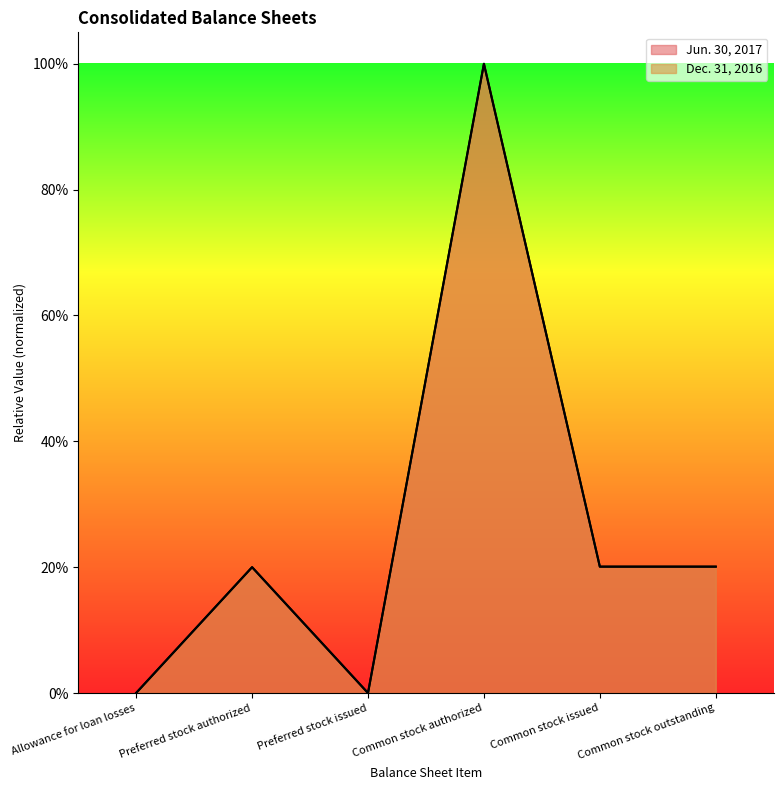

How many lines are shown in the chart?

2